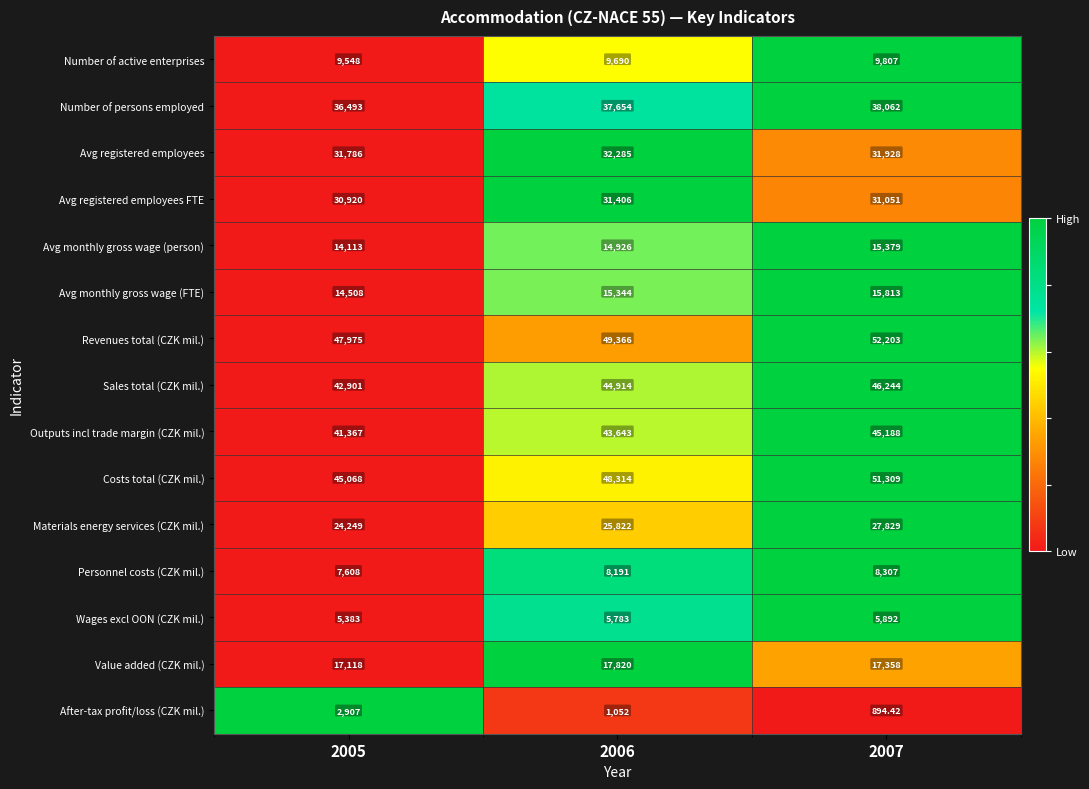

List the series in order of their peak value, lowest first.

After-tax profit/loss (CZK mil.), Wages excl OON (CZK mil.), Personnel costs (CZK mil.), Number of active enterprises, Avg monthly gross wage (person), Avg monthly gross wage (FTE), Value added (CZK mil.), Materials energy services (CZK mil.), Avg registered employees FTE, Avg registered employees, Number of persons employed, Outputs incl trade margin (CZK mil.), Sales total (CZK mil.), Costs total (CZK mil.), Revenues total (CZK mil.)